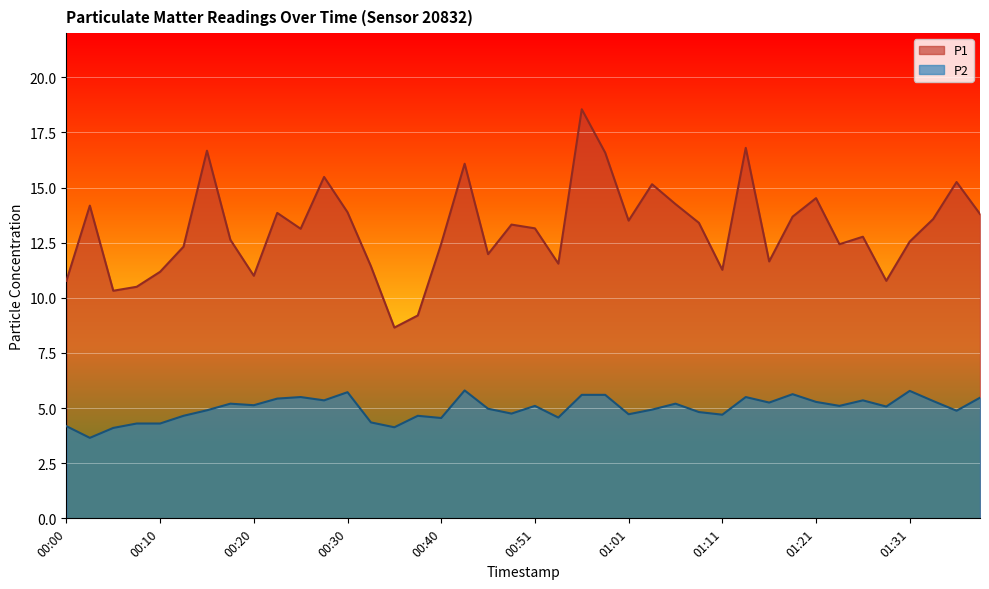

What is the difference between the maximum and minimum values in the P1 series?

9.9